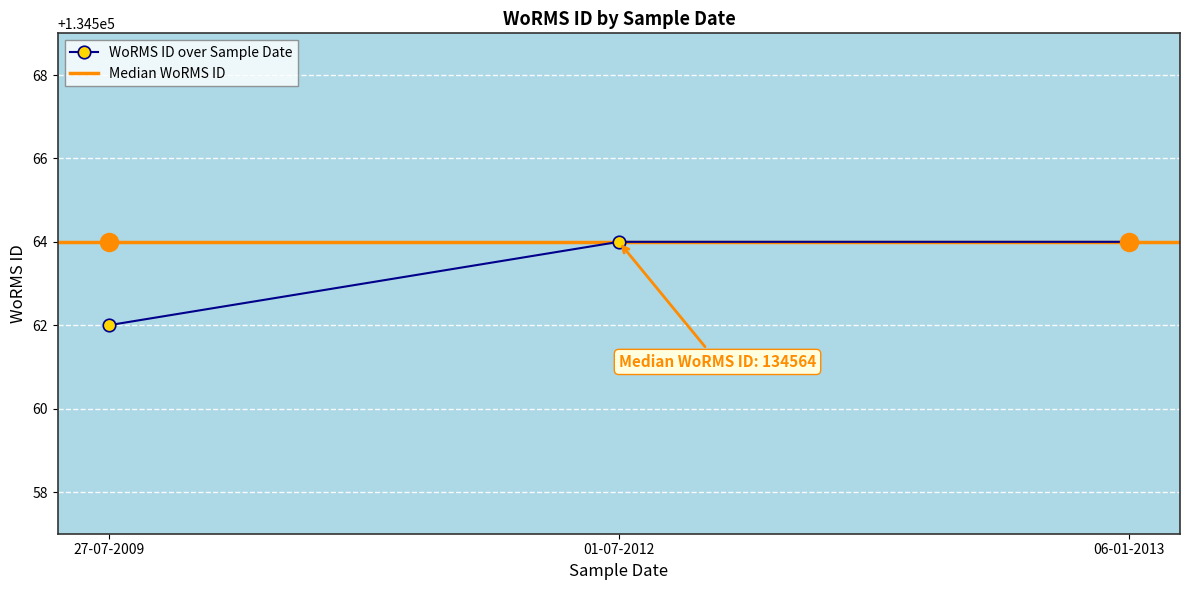

The value of WoRMS ID over Sample Date at 06-01-2013 is 232645. True or false?

False